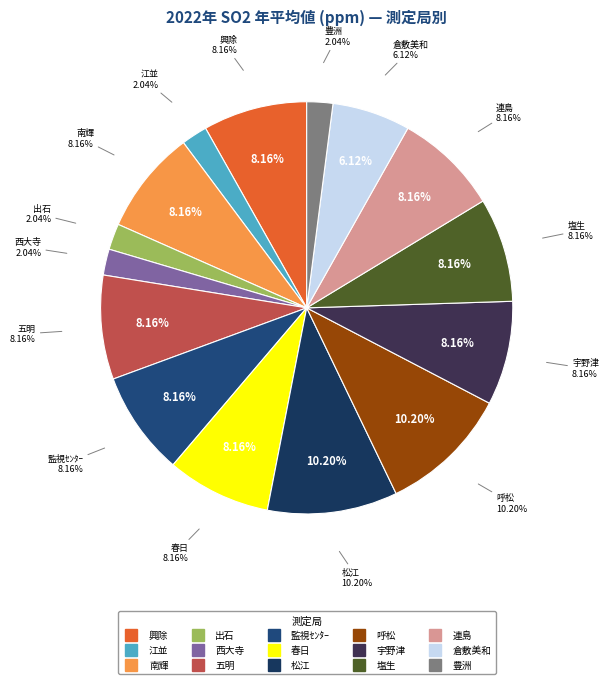

Does any single category account for the majority?

No